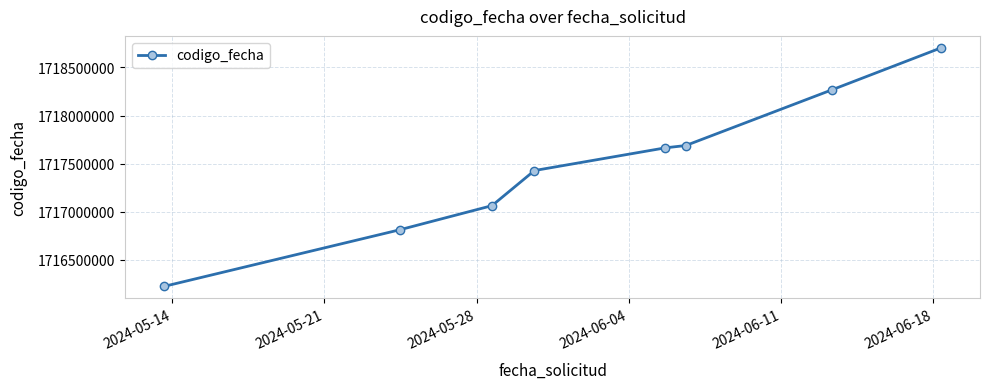

What is the value of the 8th point from the left?

1718704444